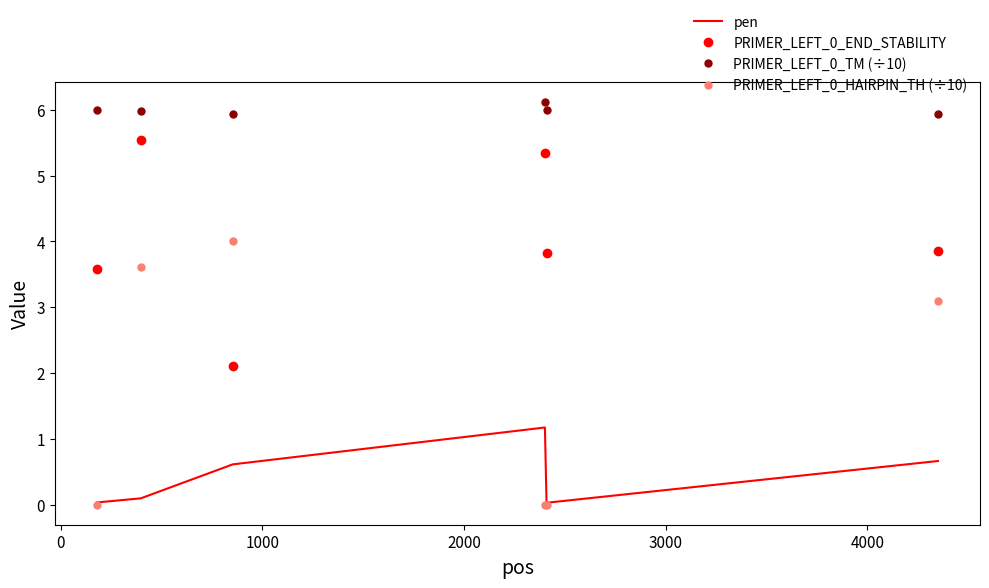

What is the lowest value of the PRIMER_LEFT_0_TM (÷10) series?

5.9